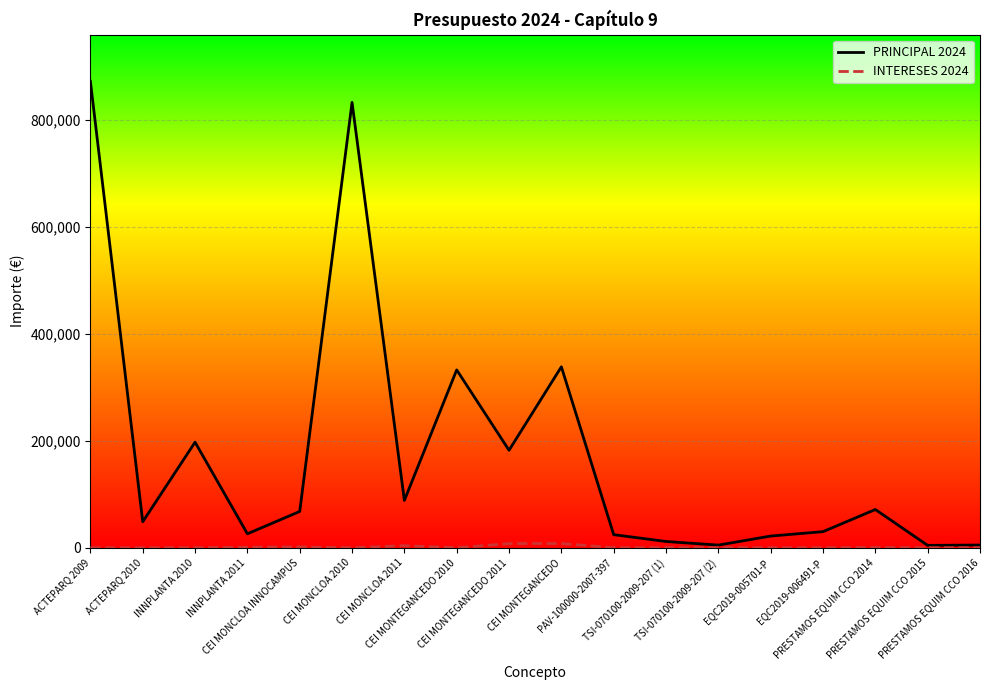

Which series has the widest spread of values?

PRINCIPAL 2024